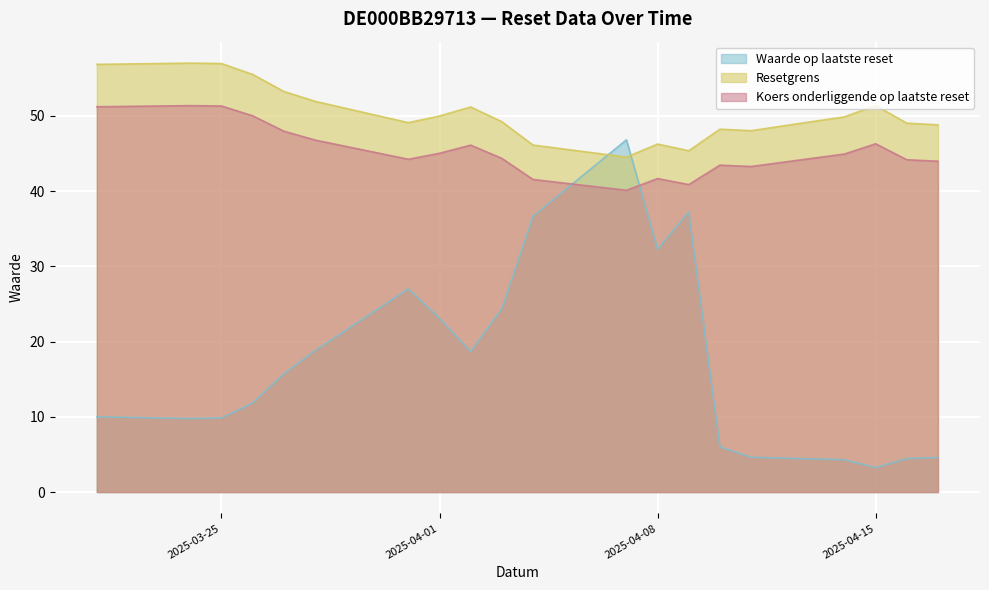

Reading right to left, extract all data points from this chart.

Waarde op laatste reset: 2025-04-17=4.6	2025-04-16=4.4	2025-04-15=3.2	2025-04-14=4.3	2025-04-11=4.6	2025-04-10=6.0	2025-04-09=37.2	2025-04-08=32.2	2025-04-07=46.8	2025-04-04=36.6	2025-04-03=24.4	2025-04-02=18.7	2025-04-01=23.1	2025-03-31=27.0	2025-03-28=18.8	2025-03-27=15.7	2025-03-26=11.8	2025-03-25=9.8	2025-03-24=9.8	2025-03-21=10.0
Resetgrens: 2025-04-17=48.8	2025-04-16=49.0	2025-04-15=51.4	2025-04-14=49.9	2025-04-11=48.0	2025-04-10=48.2	2025-04-09=45.4	2025-04-08=46.2	2025-04-07=44.5	2025-04-04=46.1	2025-04-03=49.2	2025-04-02=51.2	2025-04-01=50.0	2025-03-31=49.1	2025-03-28=51.9	2025-03-27=53.2	2025-03-26=55.5	2025-03-25=56.9	2025-03-24=57.0	2025-03-21=56.8
Koers onderliggende op laatste reset: 2025-04-17=44.0	2025-04-16=44.2	2025-04-15=46.3	2025-04-14=44.9	2025-04-11=43.3	2025-04-10=43.4	2025-04-09=40.9	2025-04-08=41.7	2025-04-07=40.1	2025-04-04=41.5	2025-04-03=44.3	2025-04-02=46.1	2025-04-01=45.0	2025-03-31=44.2	2025-03-28=46.8	2025-03-27=48.0	2025-03-26=50.0	2025-03-25=51.3	2025-03-24=51.4	2025-03-21=51.2